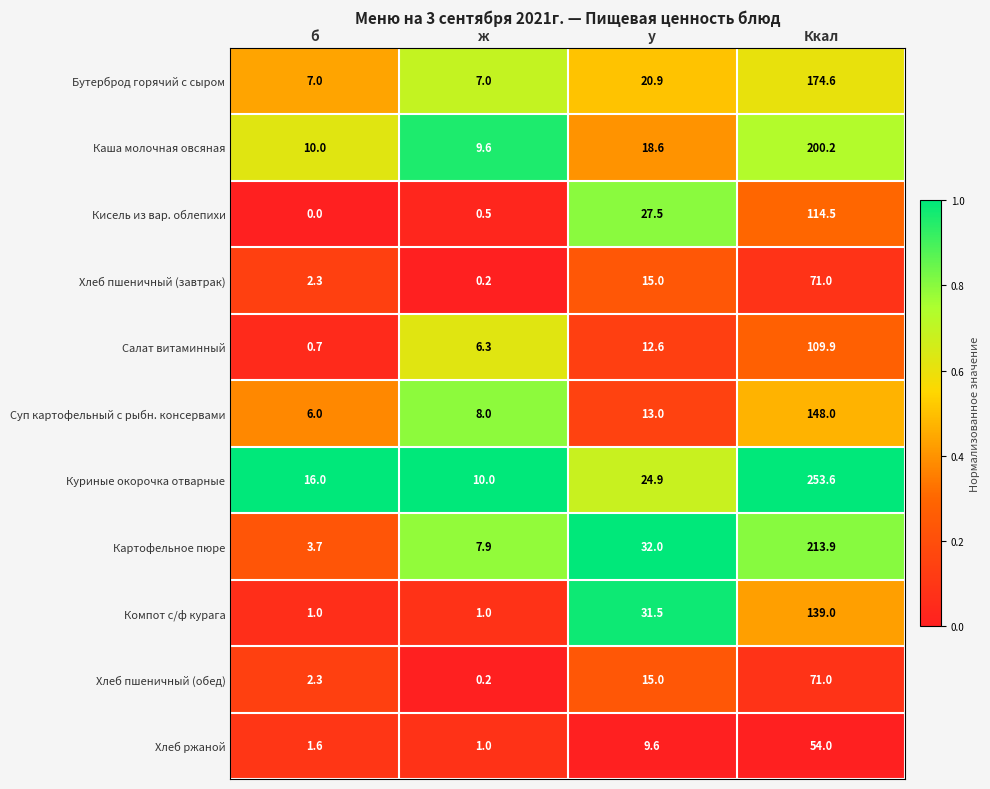

What is the difference between the highest and lowest values at у?

22.4